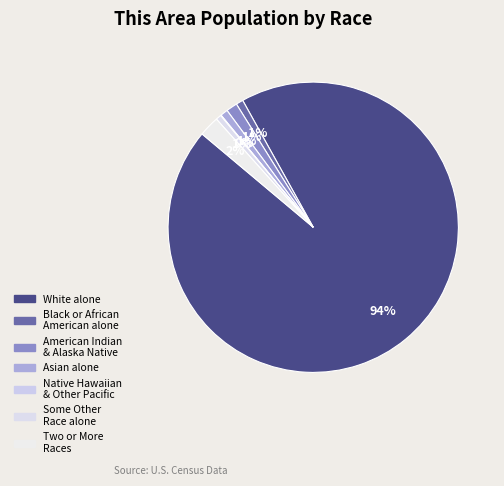

Rank the categories by value from lowest to highest.

Native Hawaiian and Other Pacific, Some Other Race alone, Black or African American alone, Asian alone, American Indian and Alaska Native, Two or More Races, White alone